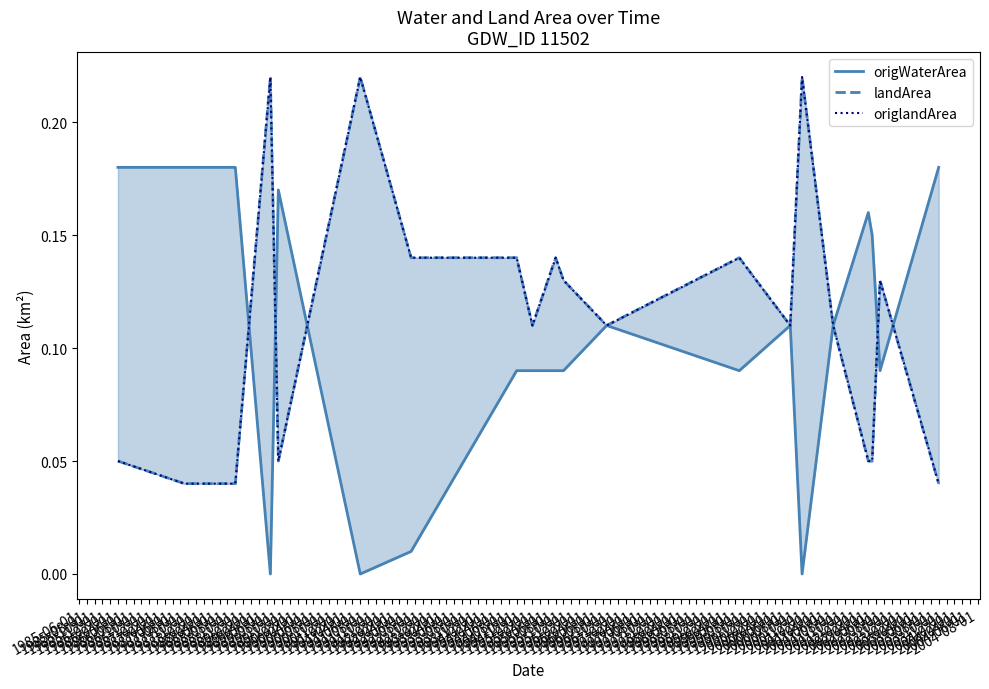

What is the total value across all series at 1985-12-01?

0.4